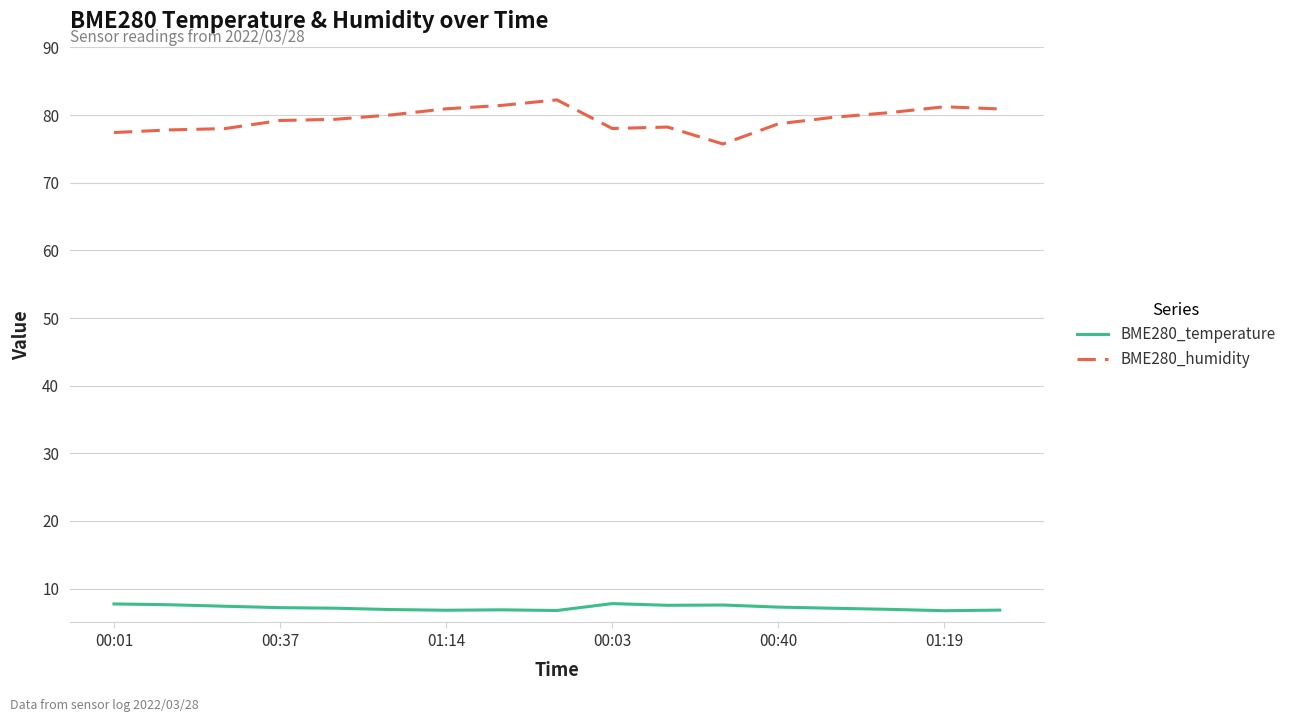

True or false: BME280_temperature and BME280_humidity cross at least once.

False